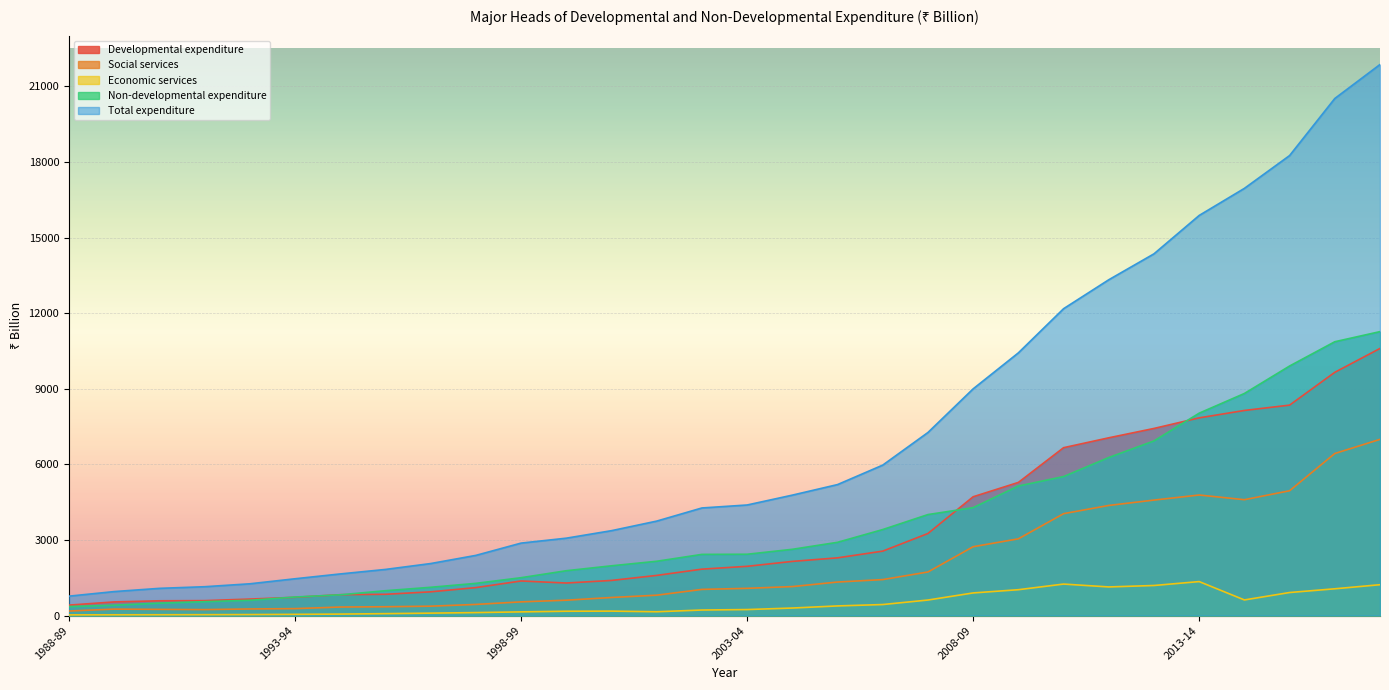

What is the smallest value displayed?

27.7